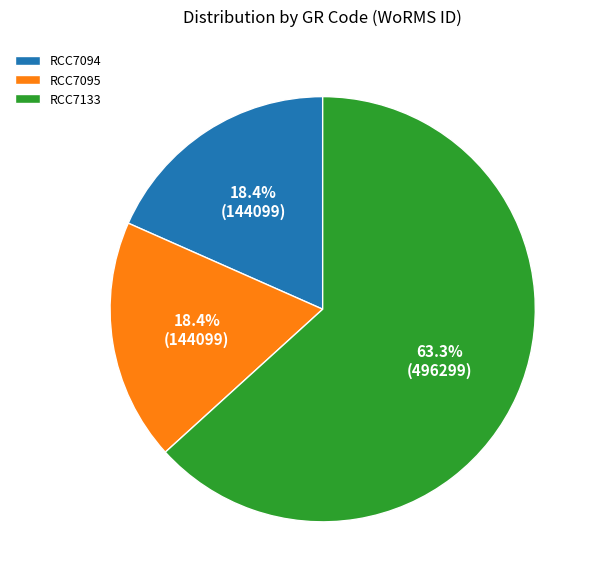

What is the ratio of the value at RCC7095 to the value at RCC7133?

0.3